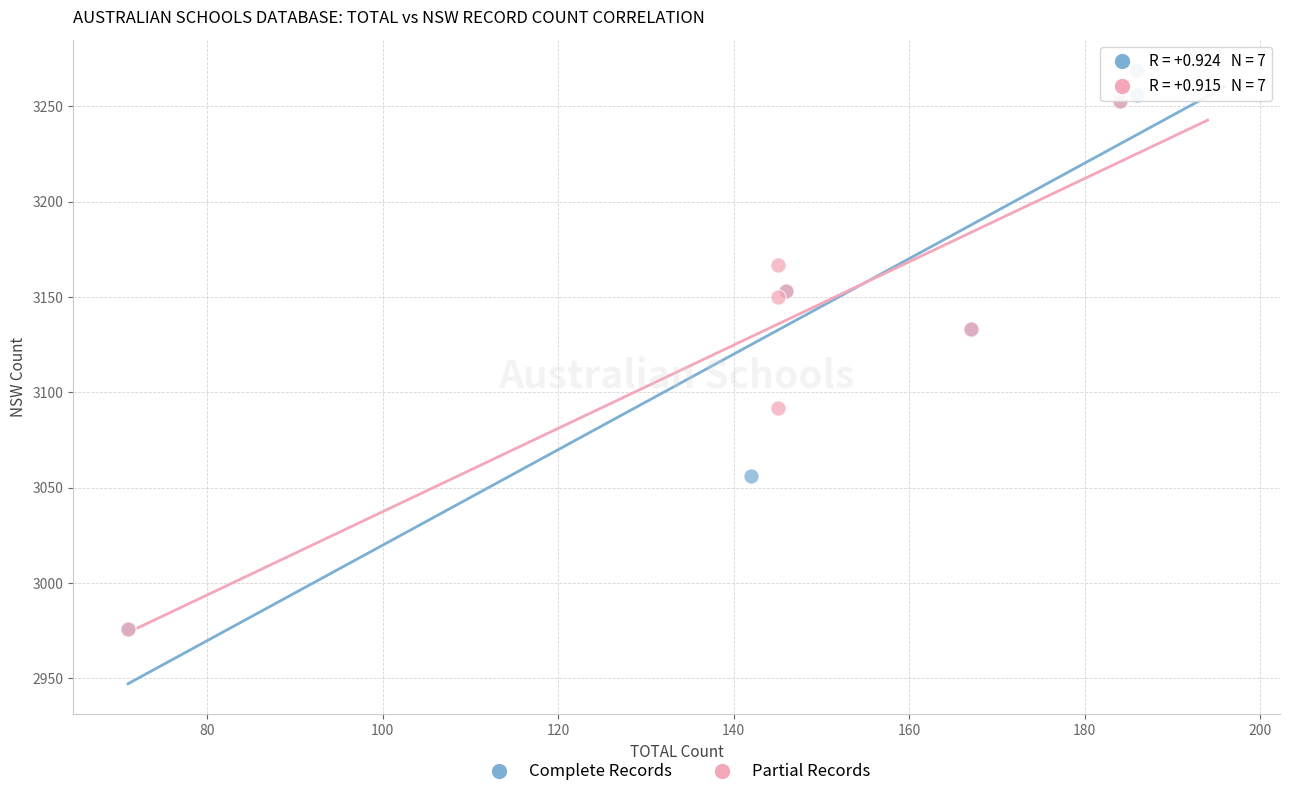

Which series reaches the maximum Y coordinate?

Complete Records